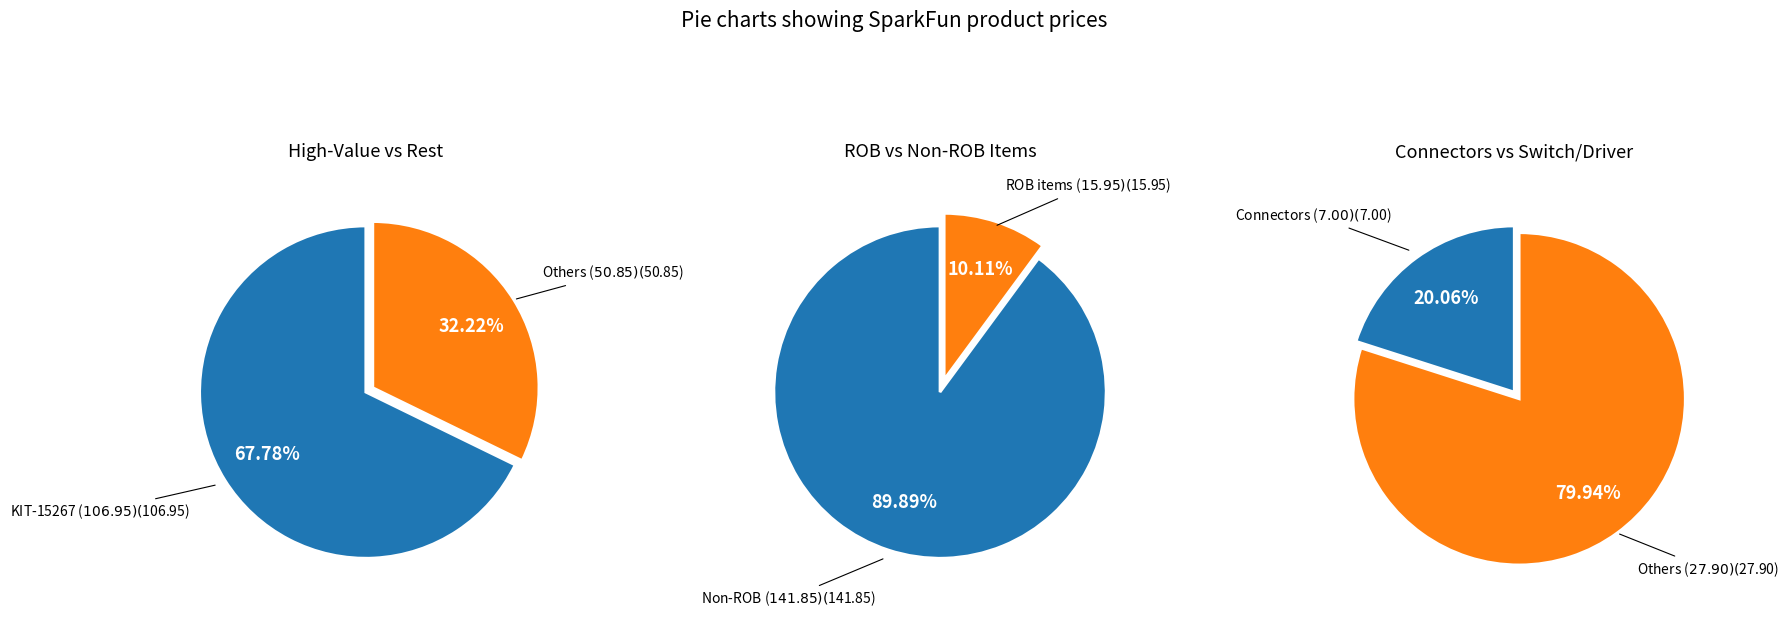

What is the majority slice?

KIT-15267